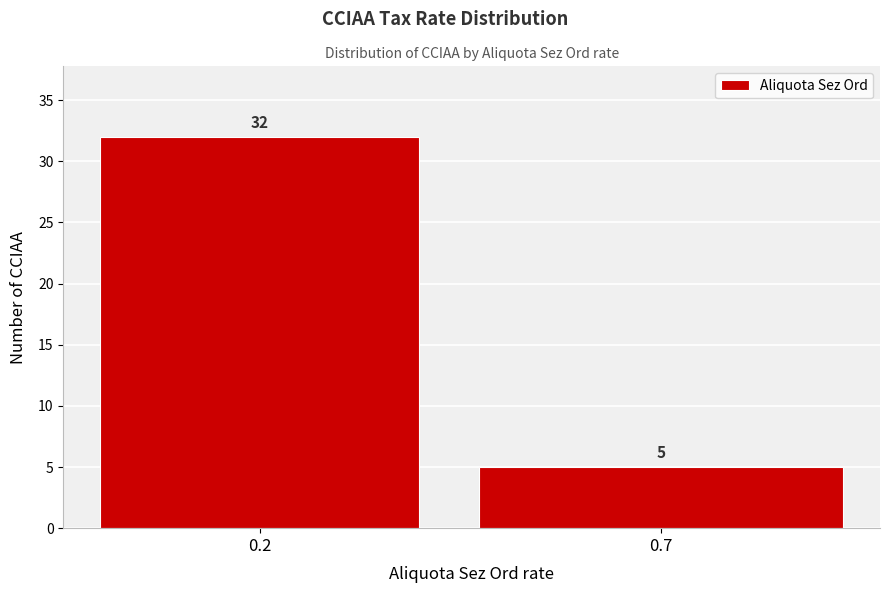

Reading left to right, transcribe all the data shown in this chart.

0.2=32	0.7=5